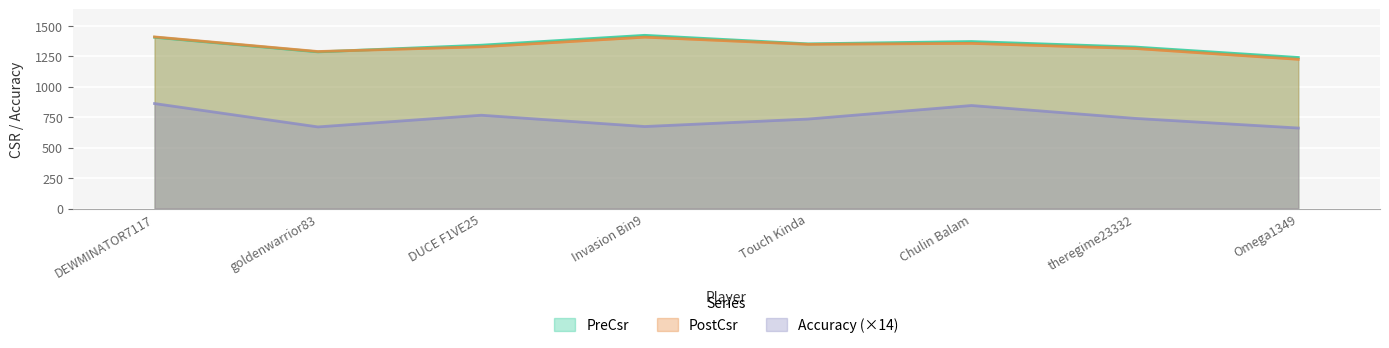

Reading left to right, what are all the values shown in this chart?

PreCsr: 1407.0	1287.0	1342.0	1423.0	1353.0	1372.0	1327.0	1241.0
PostCsr: 1410.0	1290.0	1329.0	1408.0	1349.0	1357.0	1315.0	1226.0
Accuracy: 862.5	670.6	766.6	673.8	735.3	846.4	740.7	661.5